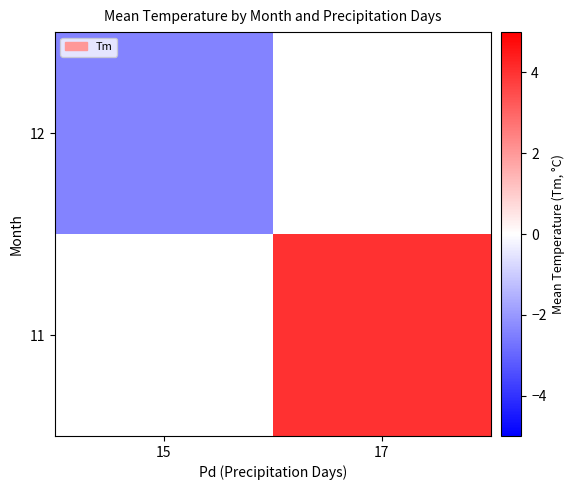

Is it true that 12 equals -3.7 at 15?

False